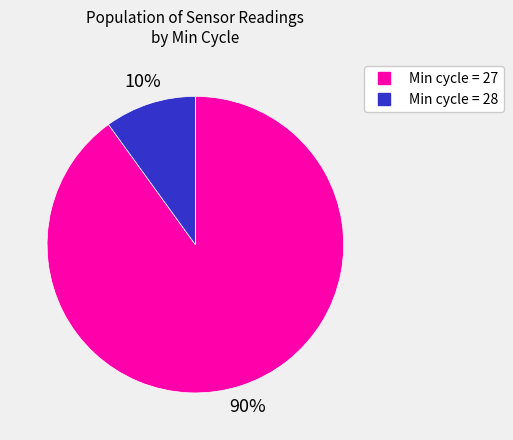

To the nearest percent, what is the difference between the largest and smallest slice percentages?

80%